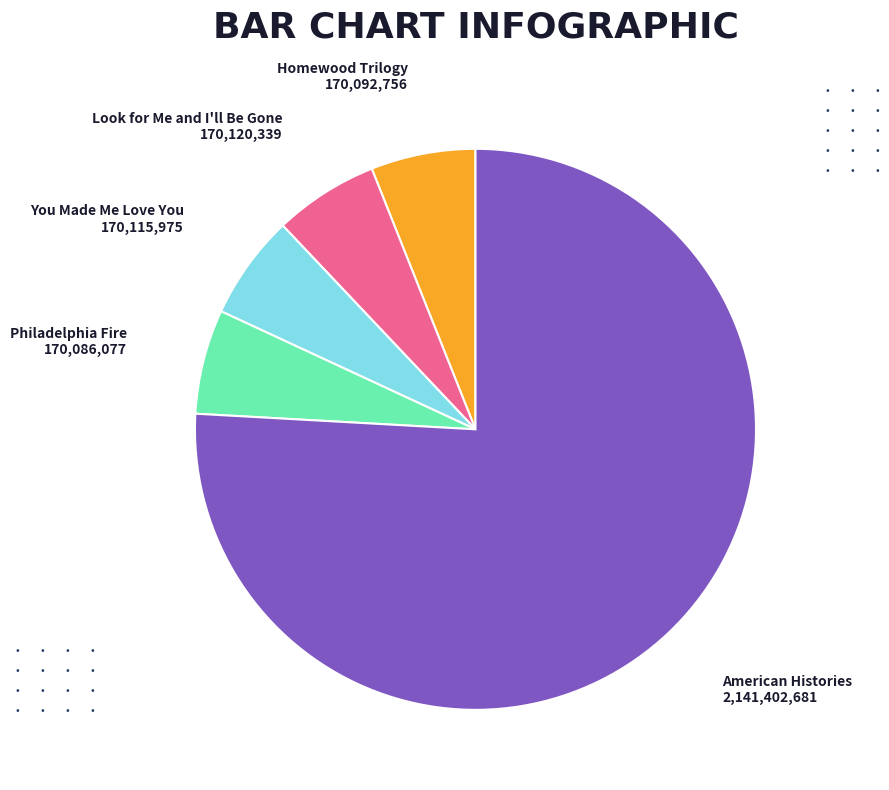

Which slice is the largest?

American Histories